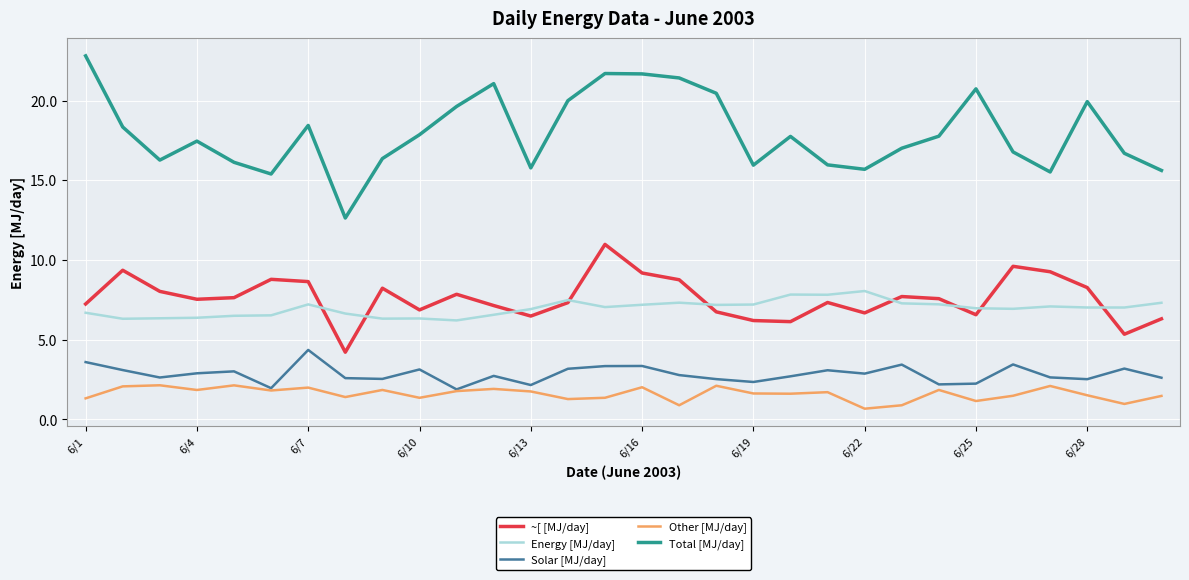

True or false: Total [MJ/day] and ~[ [MJ/day] intersect in this chart.

False